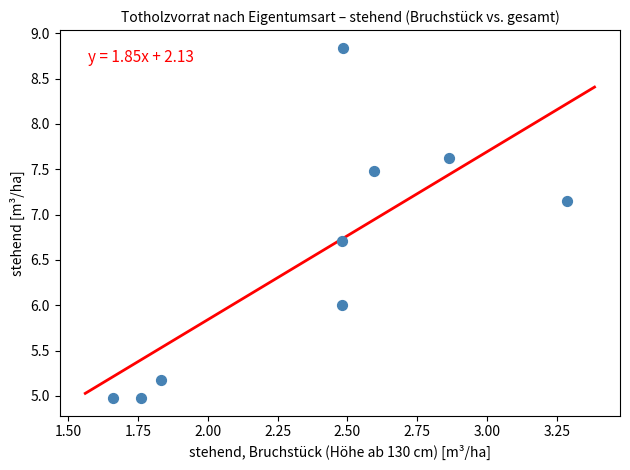

What is the average X value?

2.4